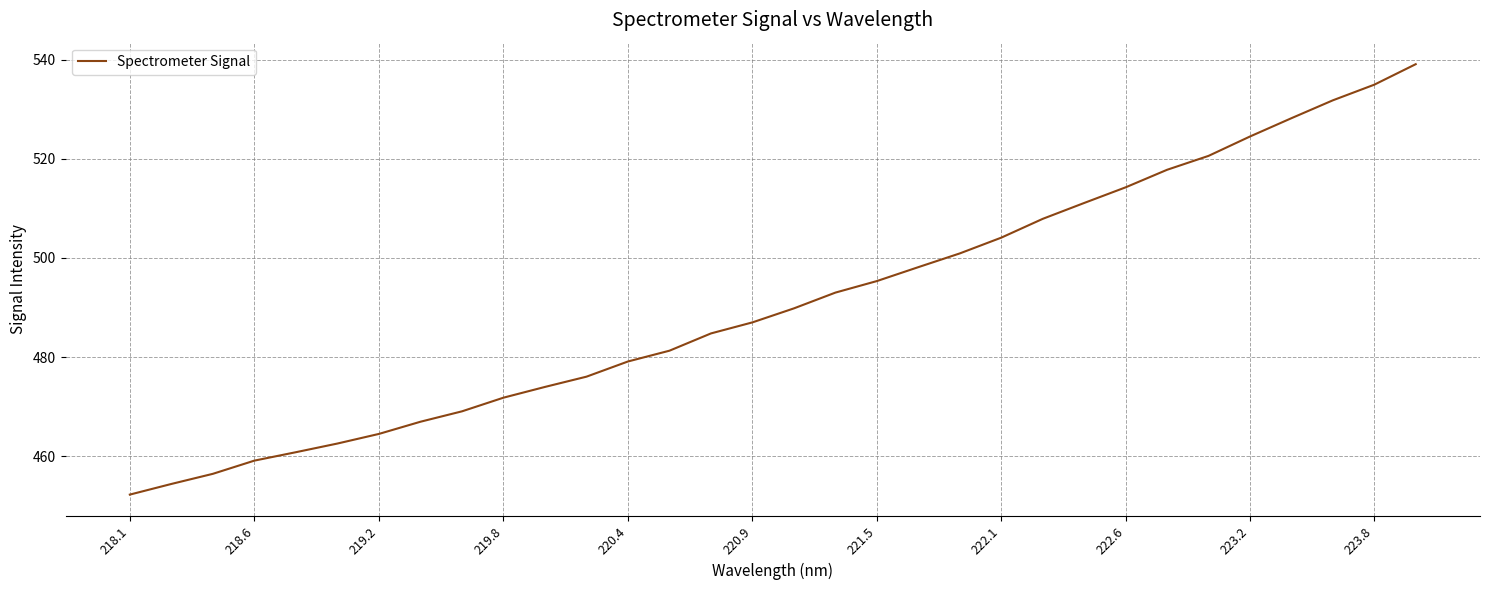

What is the smallest value displayed?

452.3